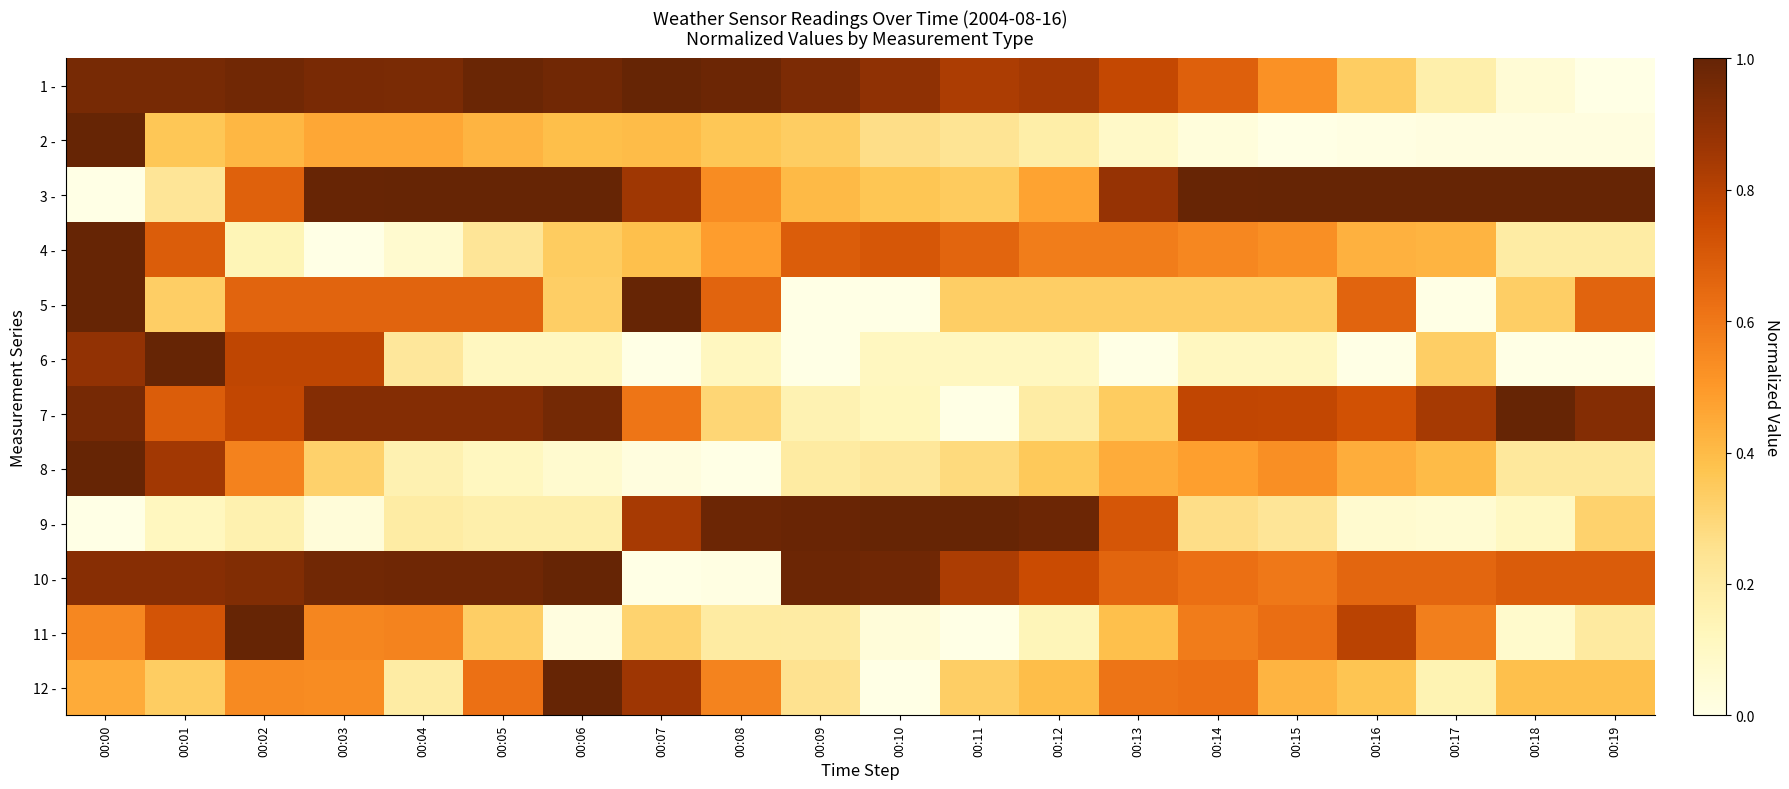

Count the number of categories in the chart.

20